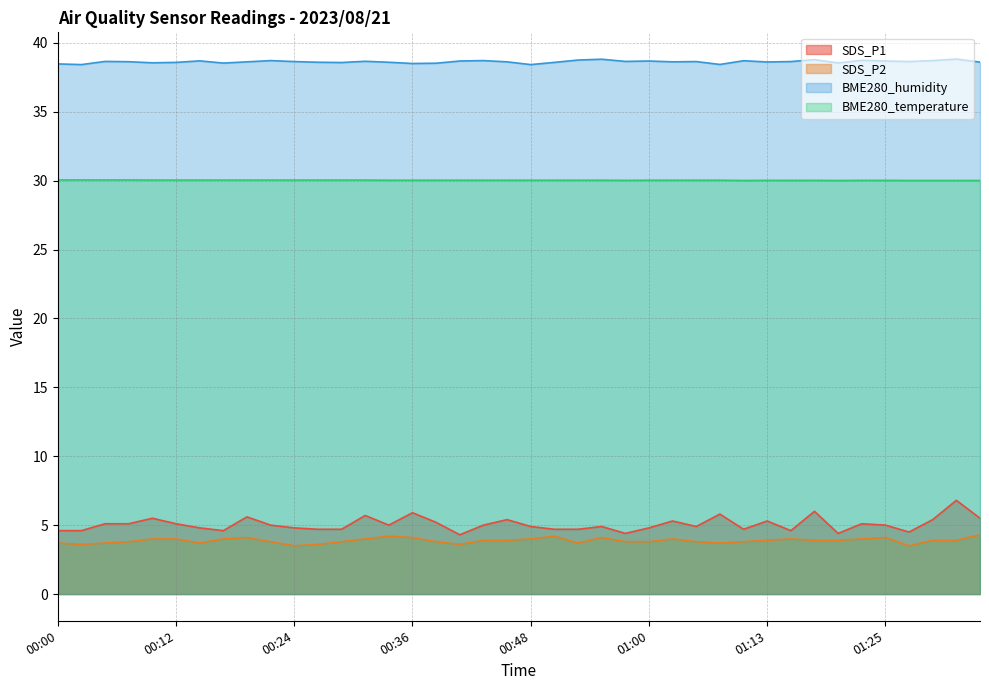

Reading left to right, list all the values displayed in this chart.

SDS_P1: 00:00=4.6	00:02=4.6	00:04=5.1	00:07=5.1	00:09=5.5	00:12=5.1	00:14=4.8	00:17=4.6	00:19=5.6	00:21=5.0	00:24=4.8	00:26=4.7	00:29=4.7	00:31=5.7	00:34=5.0	00:36=5.9	00:38=5.2	00:41=4.3	00:43=5.0	00:46=5.4	00:48=4.9	00:51=4.7	00:53=4.7	00:55=4.9	00:58=4.4	01:00=4.8	01:03=5.3	01:05=4.9	01:08=5.8	01:10=4.7	01:13=5.3	01:16=4.6	01:18=6.0	01:21=4.4	01:23=5.1	01:25=5.0	01:28=4.5	01:30=5.4	01:33=6.8	01:35=5.5
SDS_P2: 00:00=3.7	00:02=3.6	00:04=3.7	00:07=3.8	00:09=4.0	00:12=4.0	00:14=3.7	00:17=4.0	00:19=4.1	00:21=3.8	00:24=3.5	00:26=3.6	00:29=3.8	00:31=4.0	00:34=4.2	00:36=4.1	00:38=3.8	00:41=3.6	00:43=3.9	00:46=3.9	00:48=4.0	00:51=4.2	00:53=3.7	00:55=4.1	00:58=3.8	01:00=3.8	01:03=4.0	01:05=3.8	01:08=3.7	01:10=3.8	01:13=3.9	01:16=4.0	01:18=3.9	01:21=3.9	01:23=4.0	01:25=4.1	01:28=3.5	01:30=3.9	01:33=3.9	01:35=4.3
BME280_humidity: 00:00=38.5	00:02=38.4	00:04=38.6	00:07=38.6	00:09=38.5	00:12=38.6	00:14=38.7	00:17=38.5	00:19=38.6	00:21=38.7	00:24=38.6	00:26=38.6	00:29=38.6	00:31=38.7	00:34=38.6	00:36=38.5	00:38=38.5	00:41=38.7	00:43=38.7	00:46=38.6	00:48=38.4	00:51=38.6	00:53=38.8	00:55=38.8	00:58=38.6	01:00=38.7	01:03=38.6	01:05=38.6	01:08=38.4	01:10=38.7	01:13=38.6	01:16=38.6	01:18=38.8	01:21=38.5	01:23=38.7	01:25=38.7	01:28=38.6	01:30=38.7	01:33=38.8	01:35=38.6
BME280_temperature: 00:00=30.1	00:02=30.1	00:04=30.1	00:07=30.1	00:09=30.0	00:12=30.0	00:14=30.0	00:17=30.0	00:19=30.0	00:21=30.0	00:24=30.0	00:26=30.0	00:29=30.0	00:31=30.0	00:34=30.0	00:36=30.0	00:38=30.0	00:41=30.0	00:43=30.0	00:46=30.0	00:48=30.0	00:51=30.0	00:53=30.0	00:55=30.0	00:58=30.0	01:00=30.0	01:03=30.0	01:05=30.0	01:08=30.0	01:10=30.0	01:13=30.0	01:16=30.0	01:18=30.0	01:21=30.0	01:23=30.0	01:25=30.0	01:28=30.0	01:30=30.0	01:33=30.0	01:35=30.0